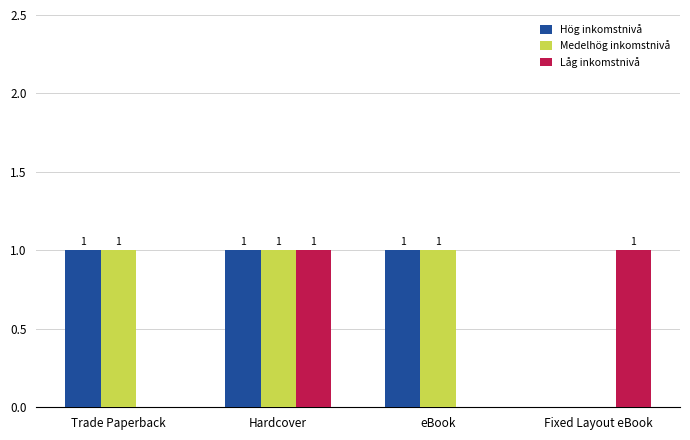

Count the number of data series in this chart.

3